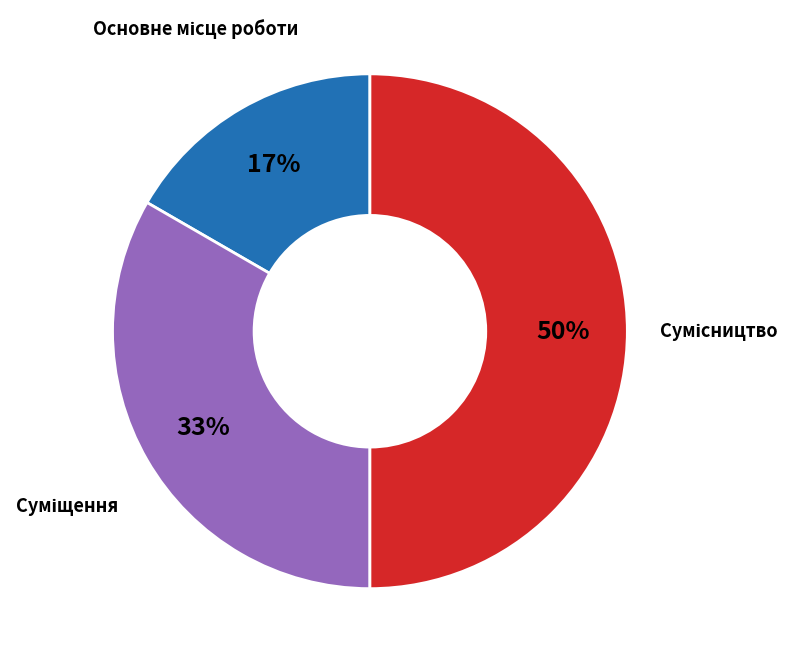

To the nearest percent, what is the difference between the largest and smallest slice percentages?

33%